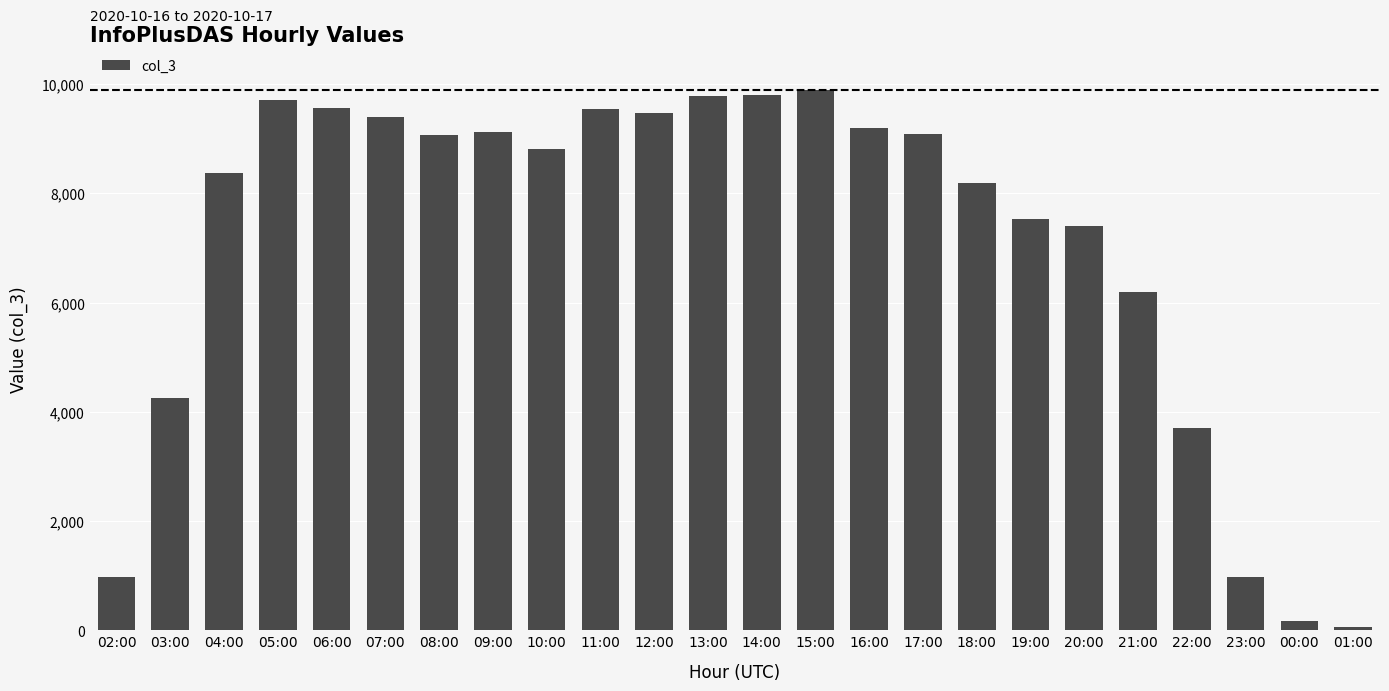

Between 14:00 and 23:00, which is larger?

14:00